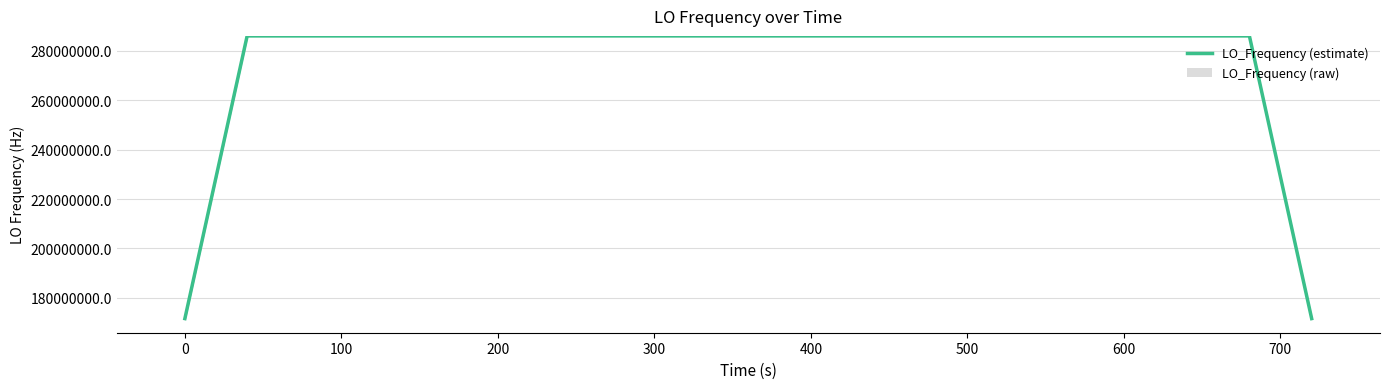

What is the highest value of the LO_Frequency (estimate) series?

286047002.4